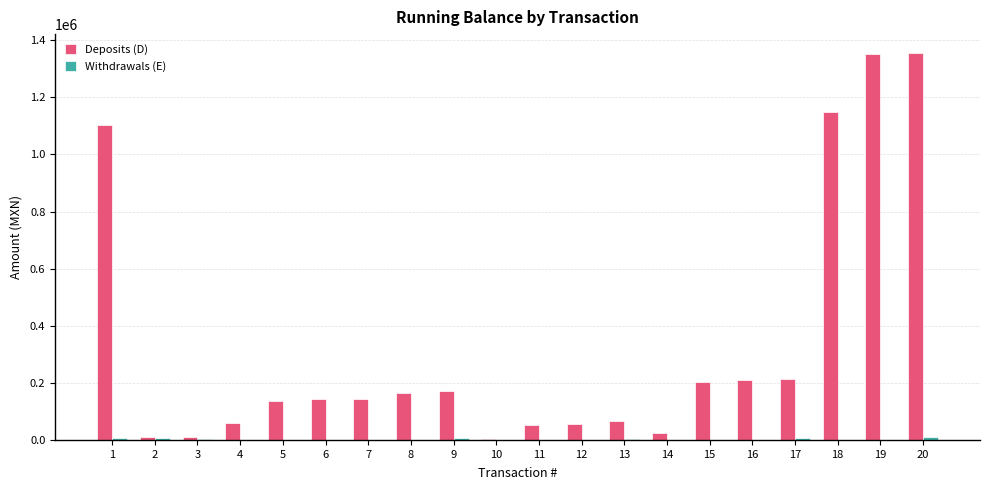

Are the bars grouped side by side (vs. stacked)?

Yes